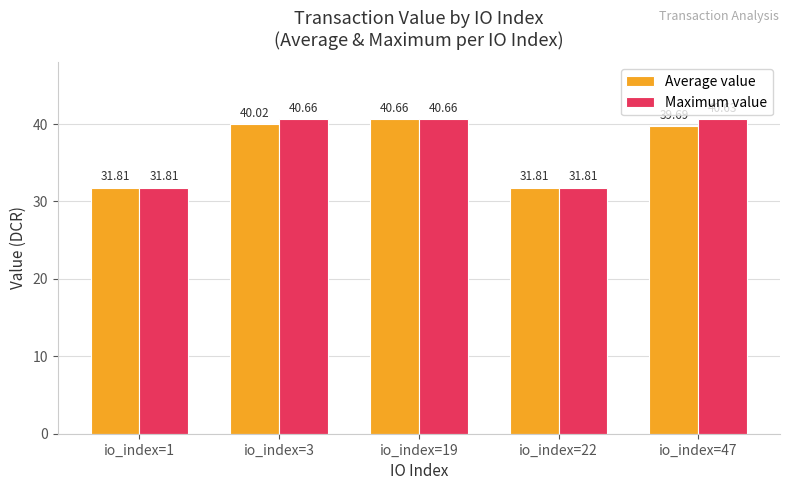

What is the total value across all series at io_index=22?

63.6